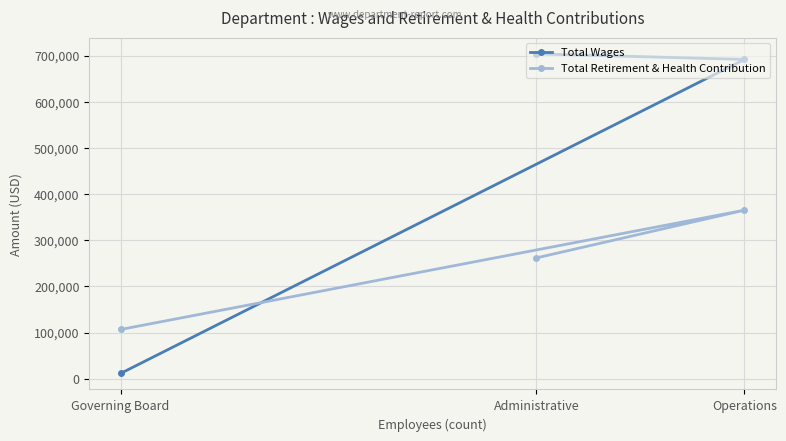

How many lines are shown in the chart?

2